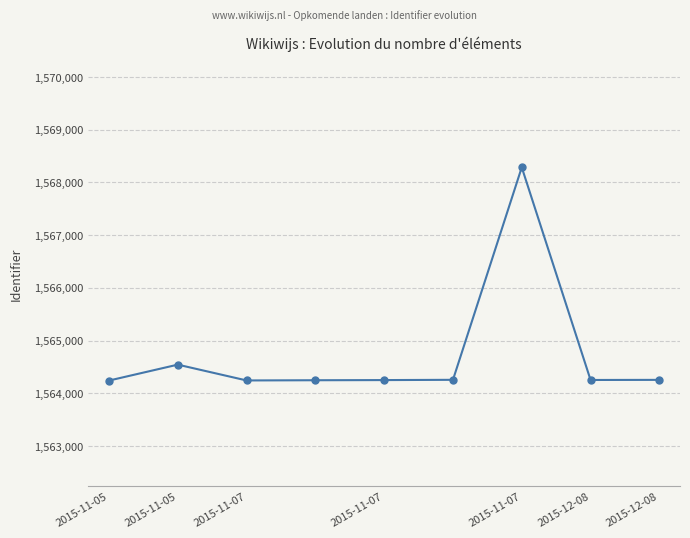

What is the sum of all values?

14082571